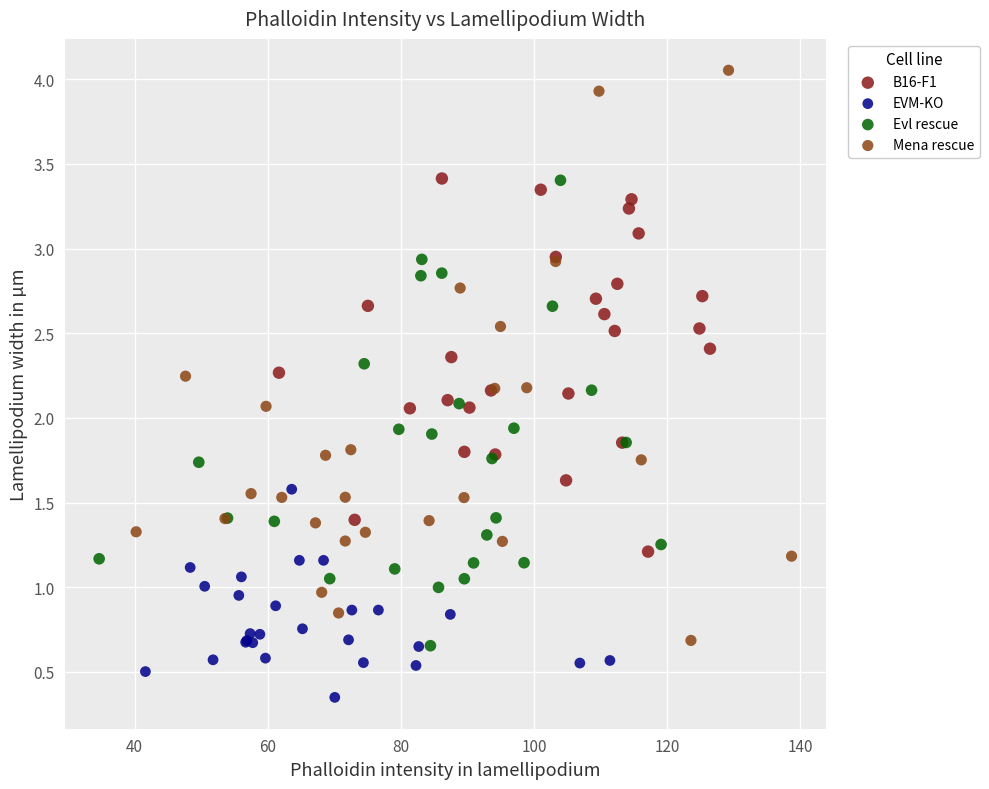

What are all the series names shown in the legend?

B16-F1, EVM-KO, Evl rescue, Mena rescue